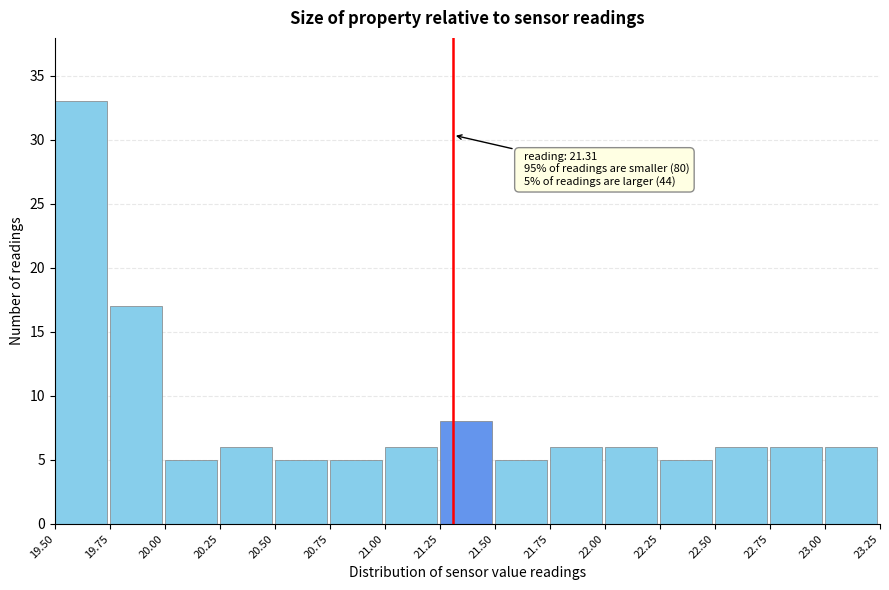

Which range on the x-axis has the tallest bar?

19.50 to 19.75